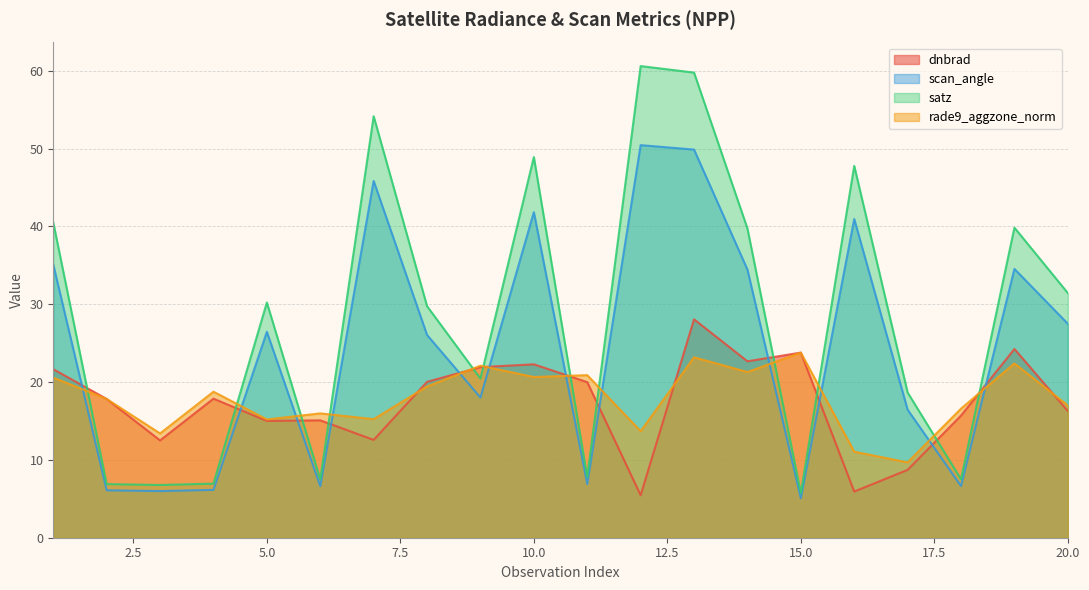

Which series changed the most between 15 and 18?

dnbrad